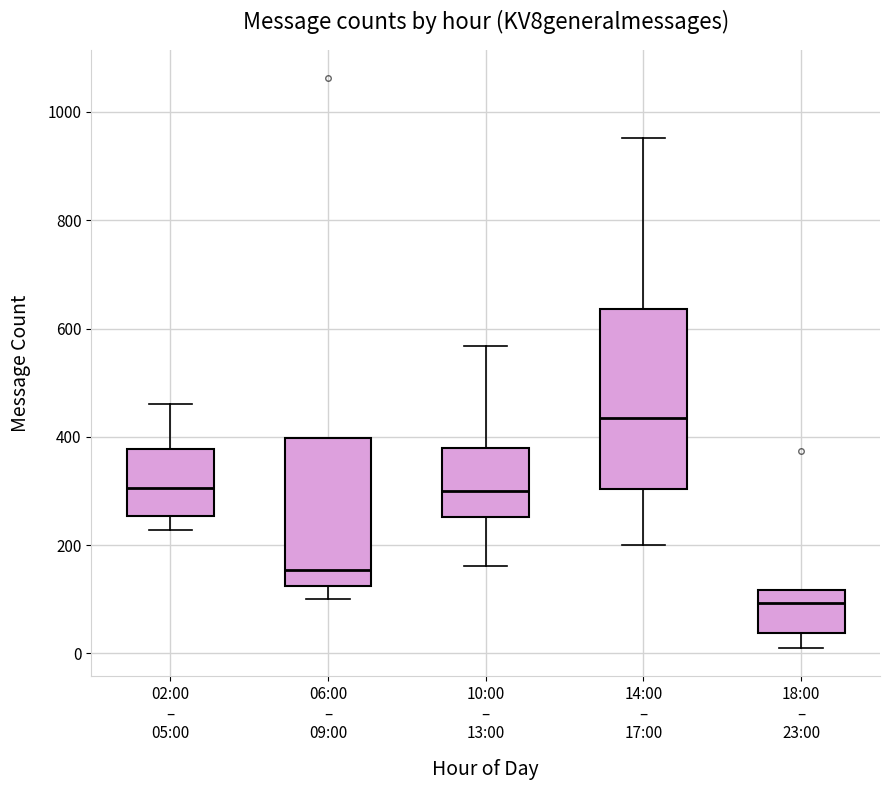

Comparing the boxes themselves (not the whiskers), which one is the tallest?

14:00 – 17:00